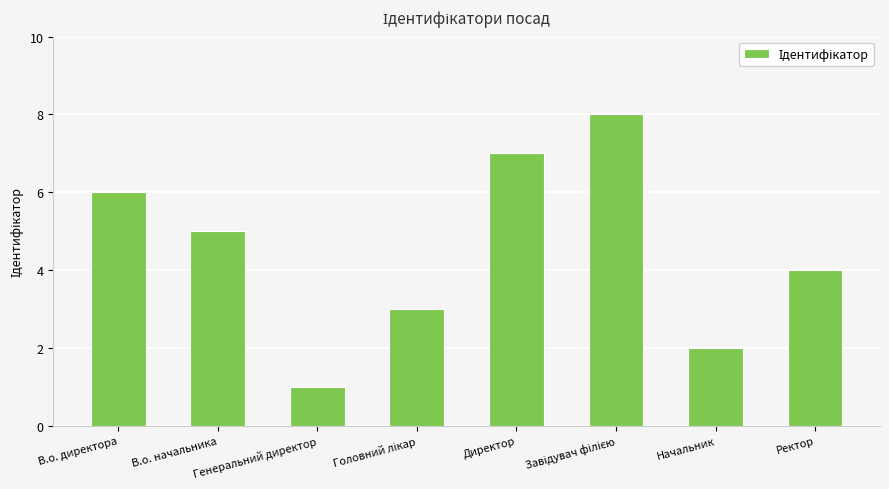

What is the sum of the values at Начальник and Генеральний директор?

3